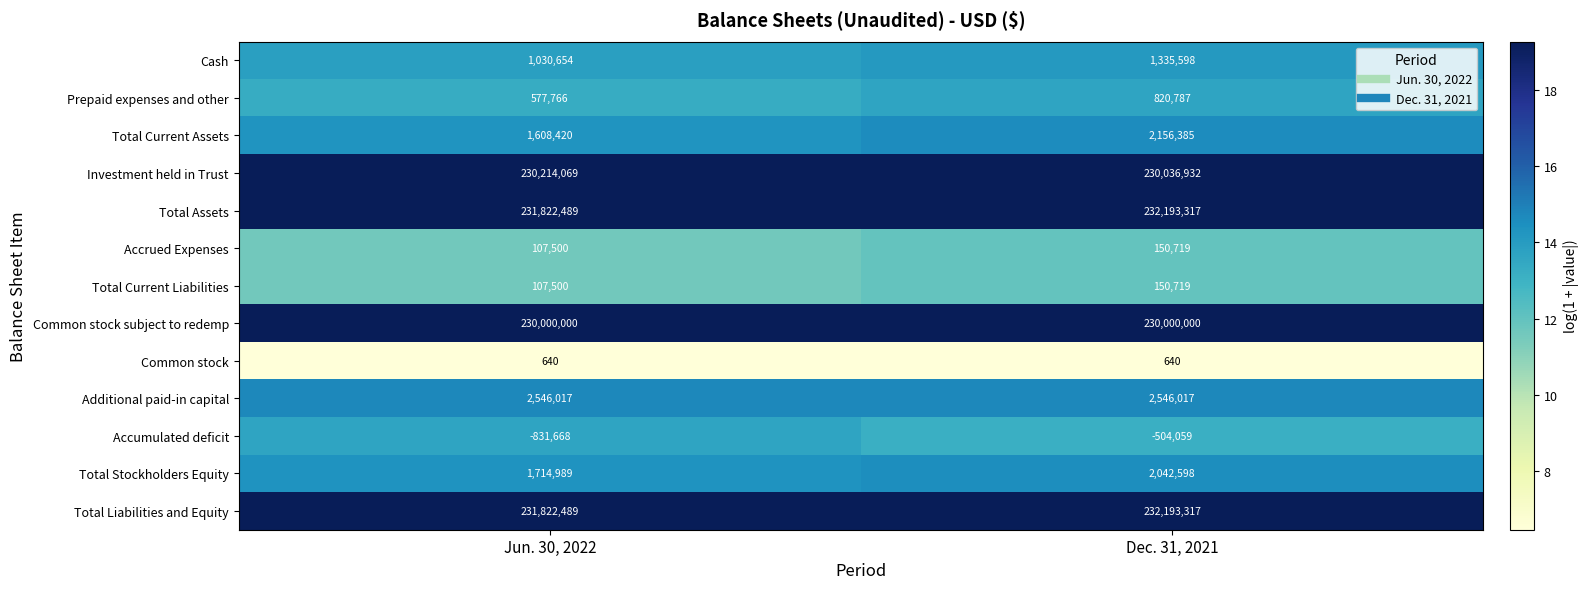

Rank the categories by Total Current Liabilities value from highest to lowest.

Dec. 31, 2021, Jun. 30, 2022